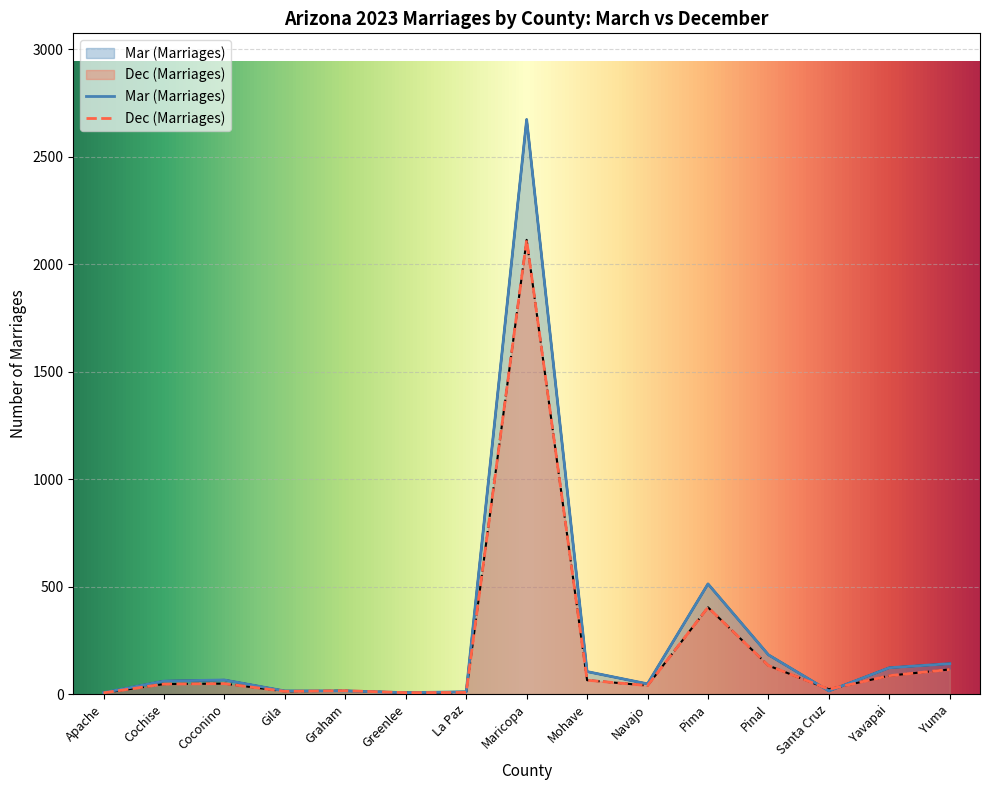

Rank the series by their maximum value, from highest to lowest.

Mar (Marriages), Dec (Marriages)